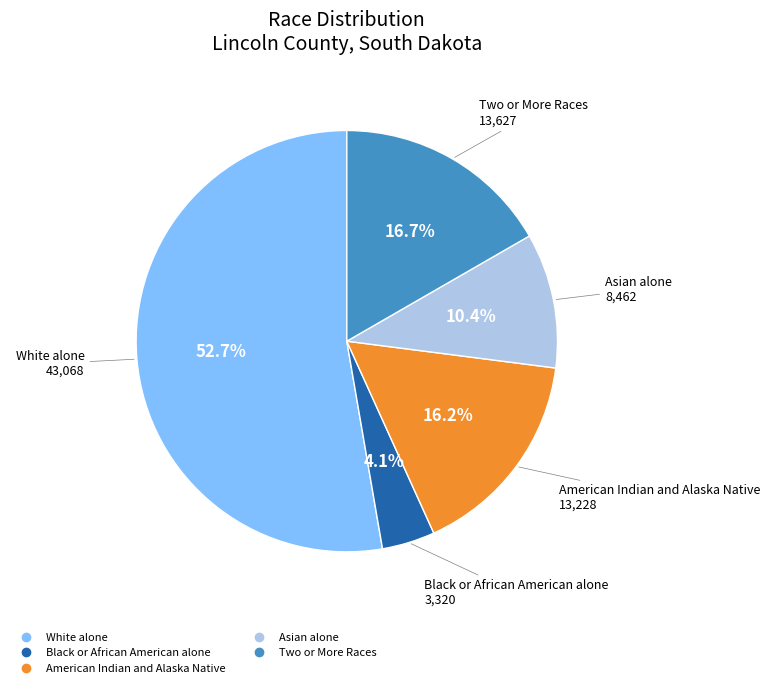

Is there any slice that represents more than half of the pie?

Yes